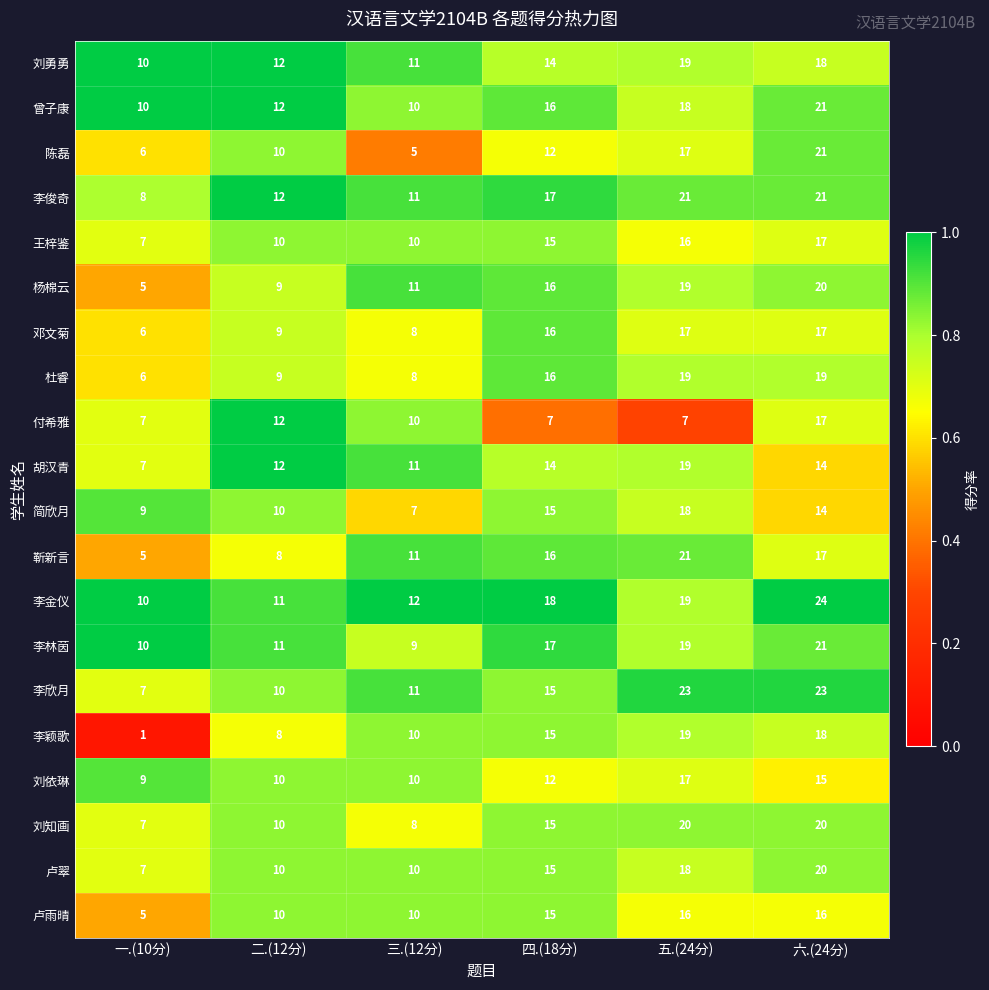

Which series has the widest spread of values?

李颖歌